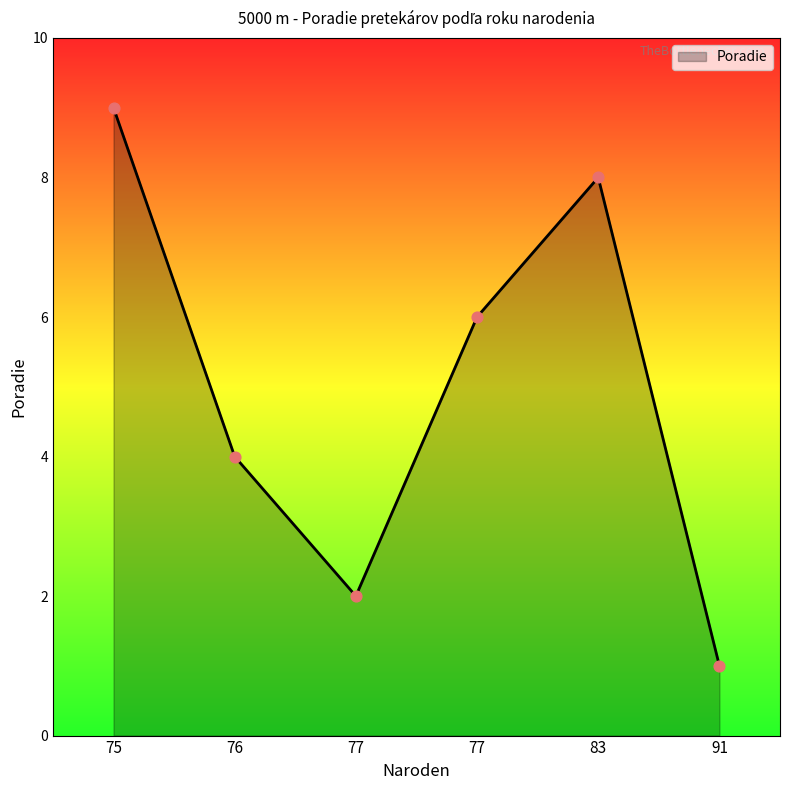

Count the number of data series in this chart.

1